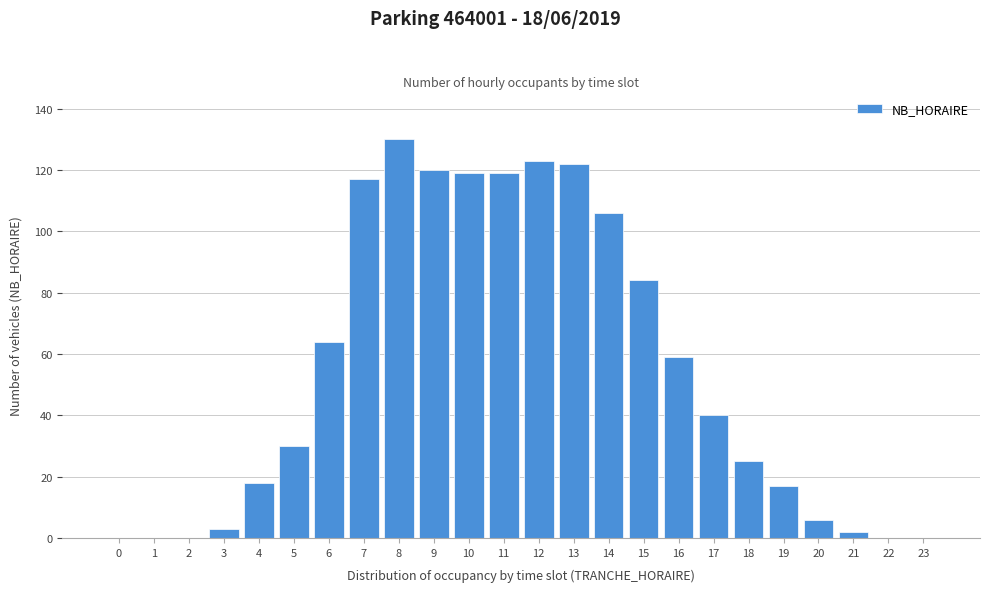

Reading right to left, transcribe all the data shown in this chart.

23=0	22=0	21=2	20=6	19=17	18=25	17=40	16=59	15=84	14=106	13=122	12=123	11=119	10=119	9=120	8=130	7=117	6=64	5=30	4=18	3=3	2=0	1=0	0=0